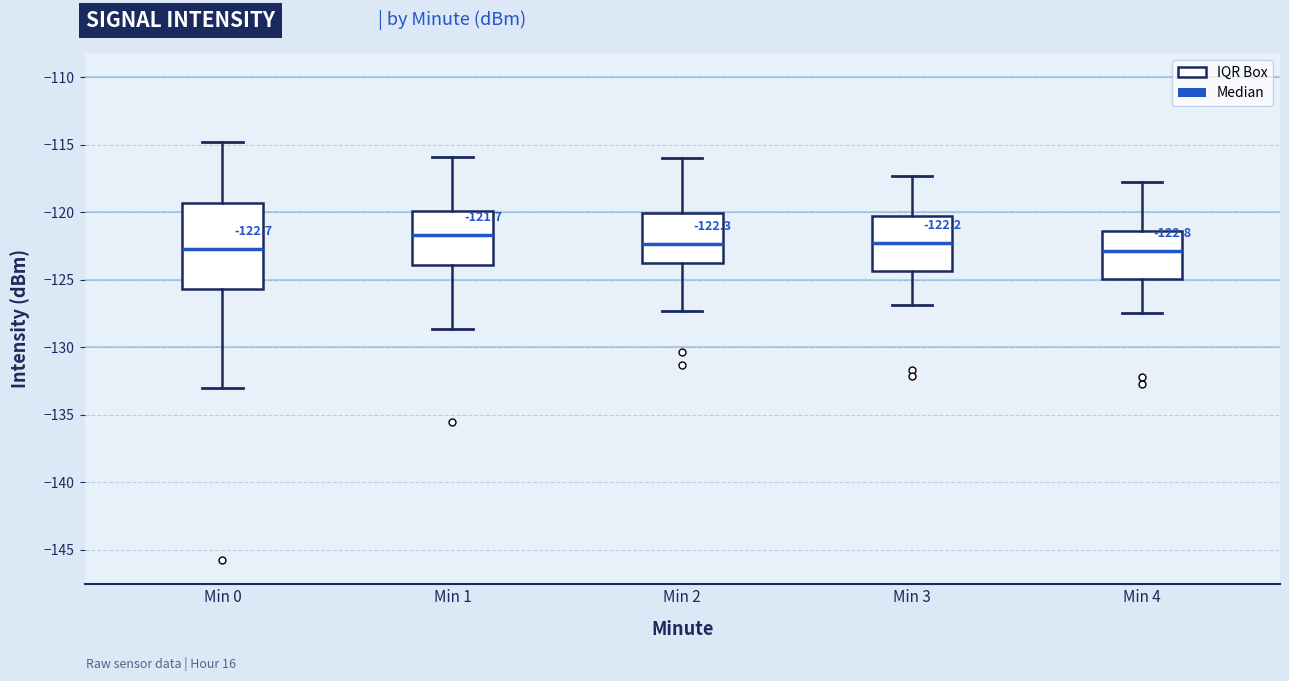

Which box's median line is the highest?

Min 1